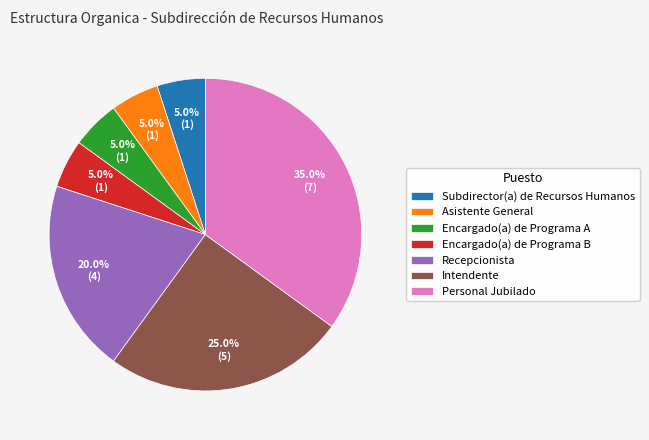

What percentage is the Recepcionista slice, to the nearest percent?

20%